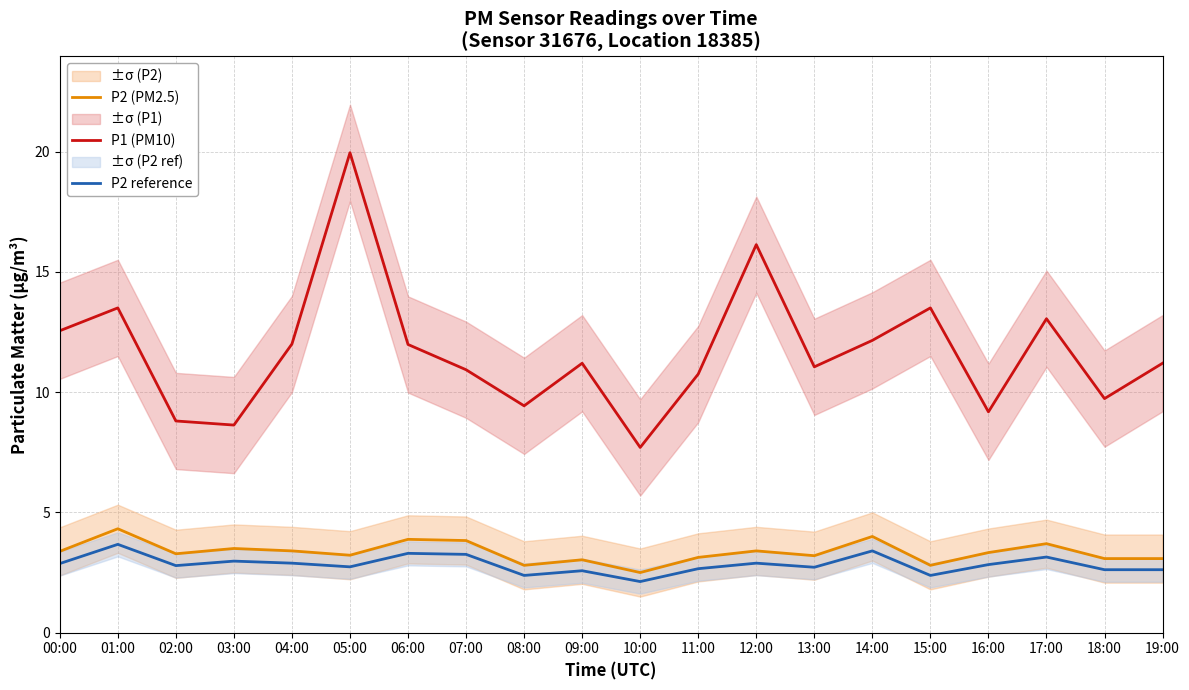

At 19:00, list the series in order from largest to smallest.

P1 (PM10), P2 (PM2.5), P2 reference